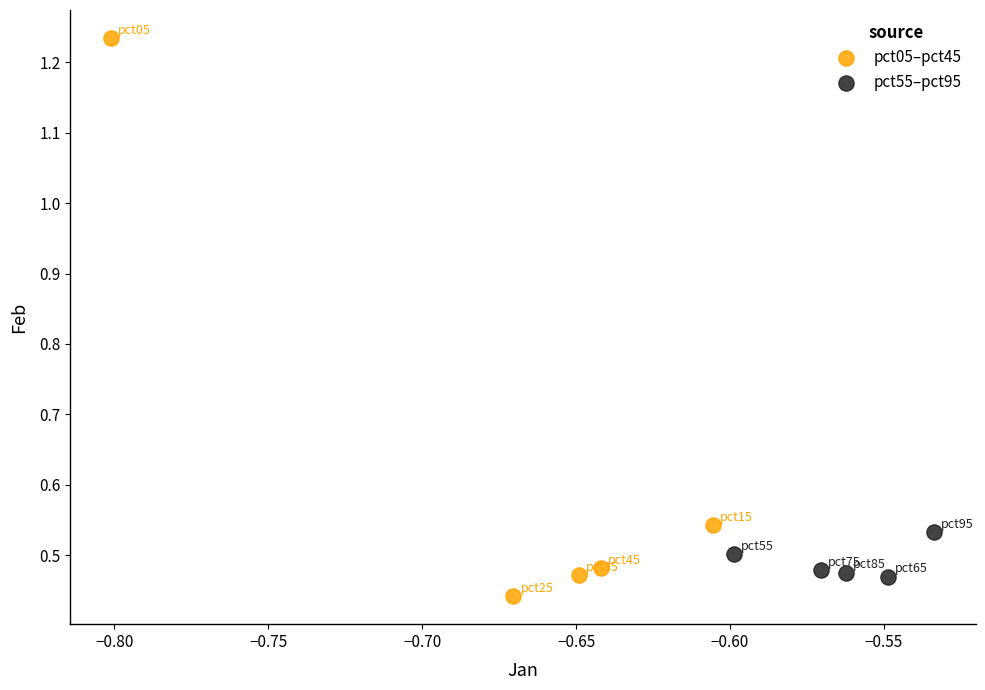

Which series reaches the maximum Y coordinate?

pct05–pct45